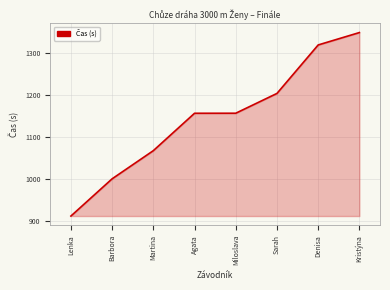

True or false: the data shows 646.3 at Martina.

False